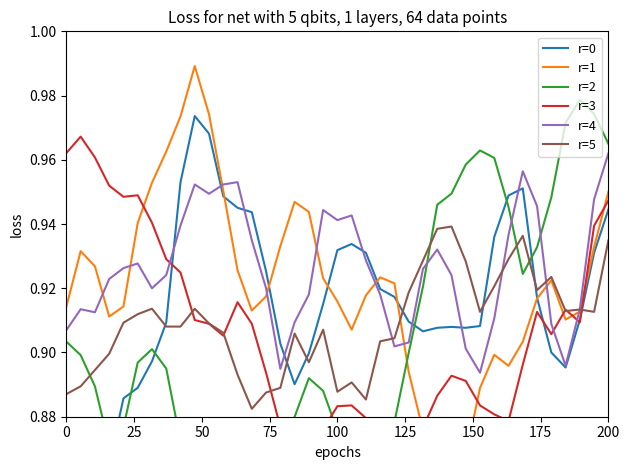

The value of r=5 at 200 is 1.4. True or false?

False